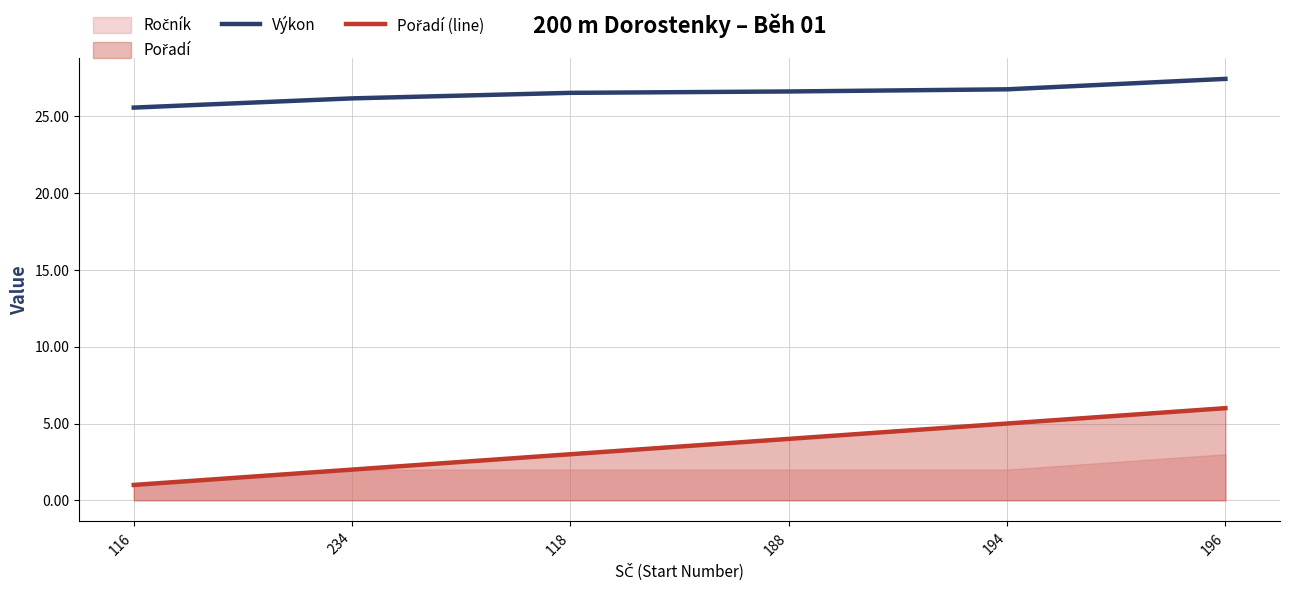

Where does the Výkon series first go above 26?

234